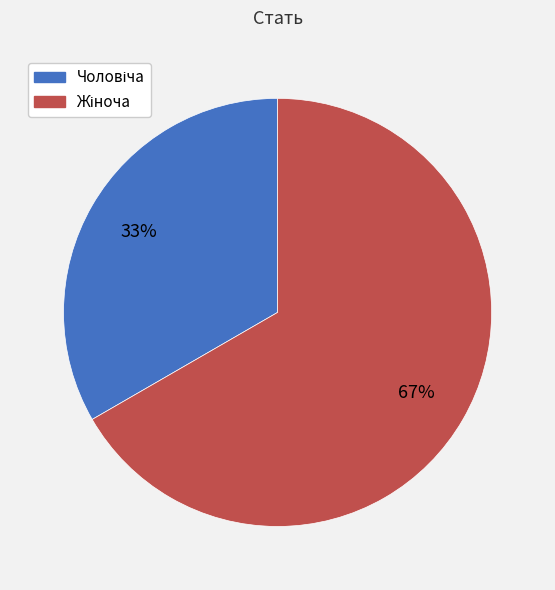

Is there a majority slice in this chart?

Yes